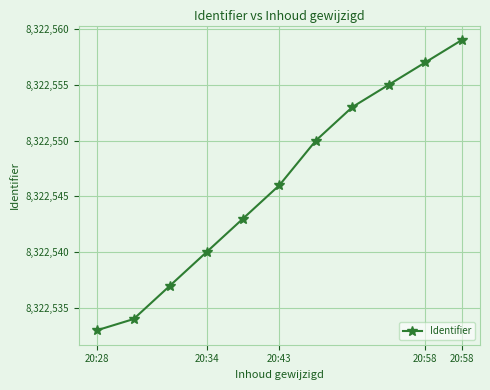

What is the minimum value shown in the chart?

8322533